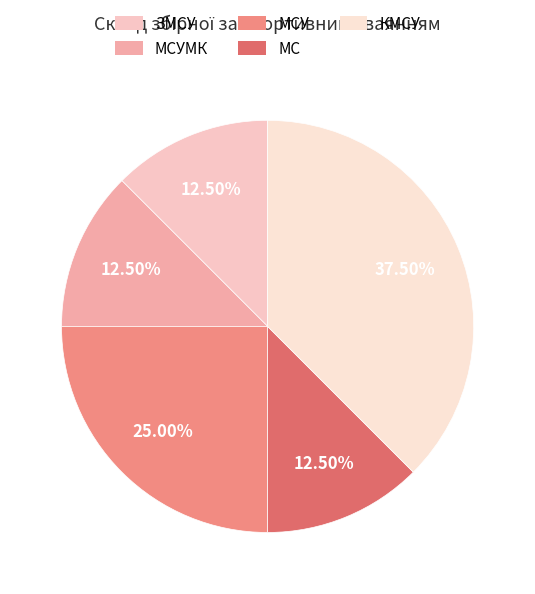

Which slice is the largest?

КМСУ